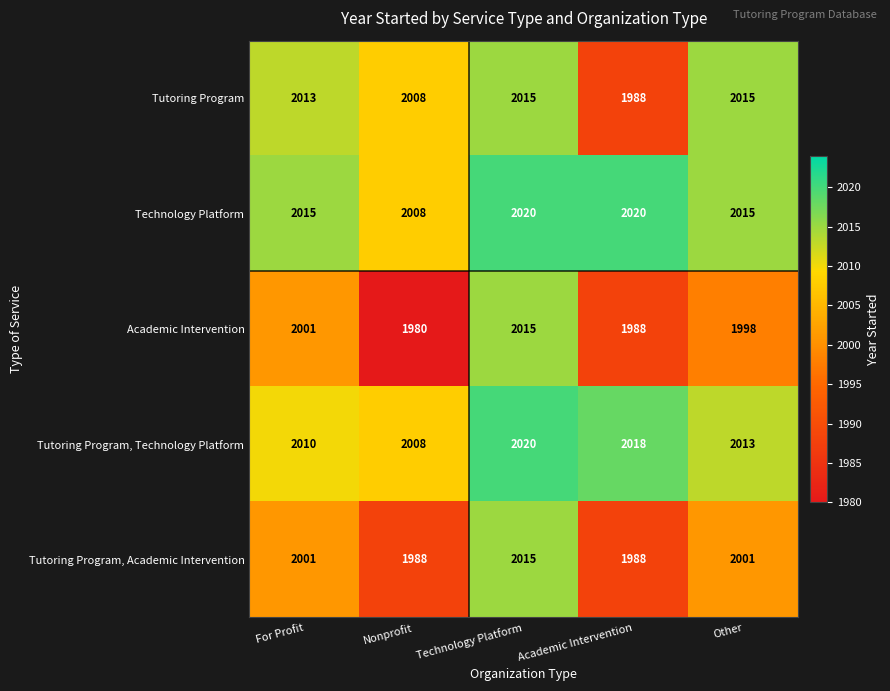

What is the sum of the Tutoring Program values at For Profit and Technology Platform?

4028